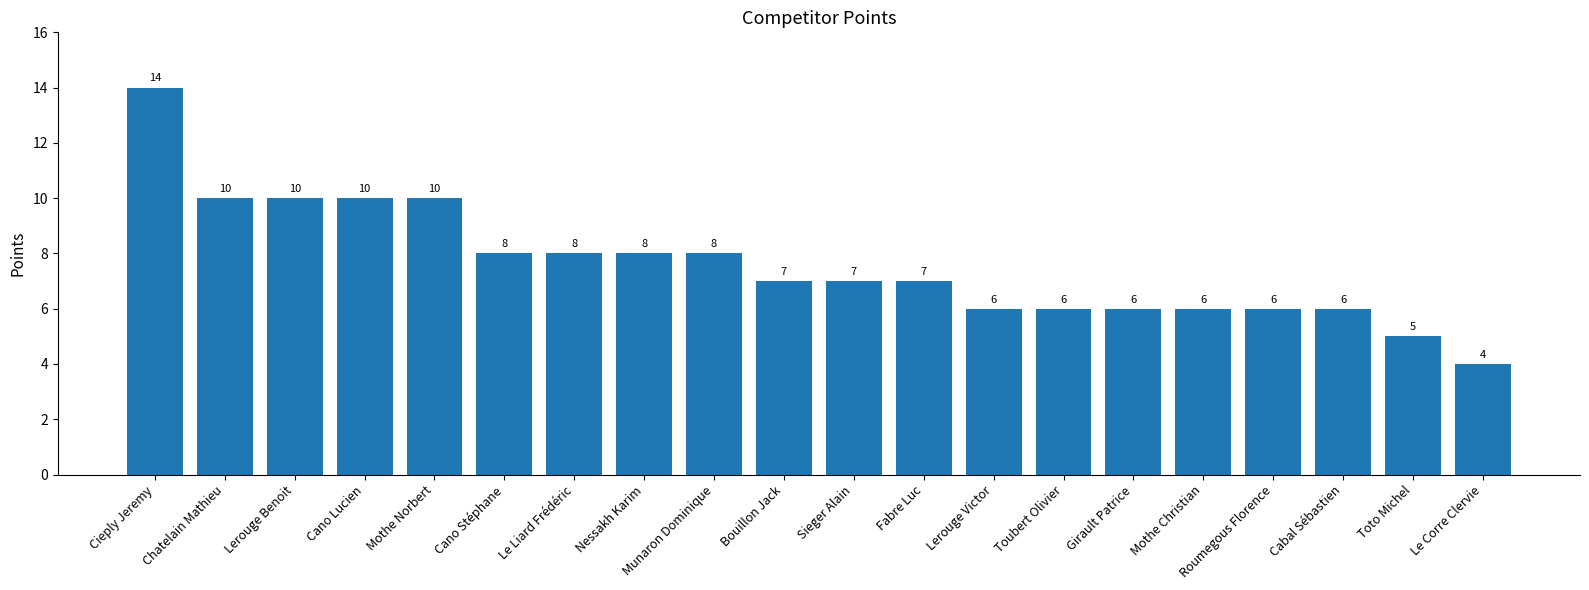

Is it true that the value at Cieply Jeremy is 19?

False